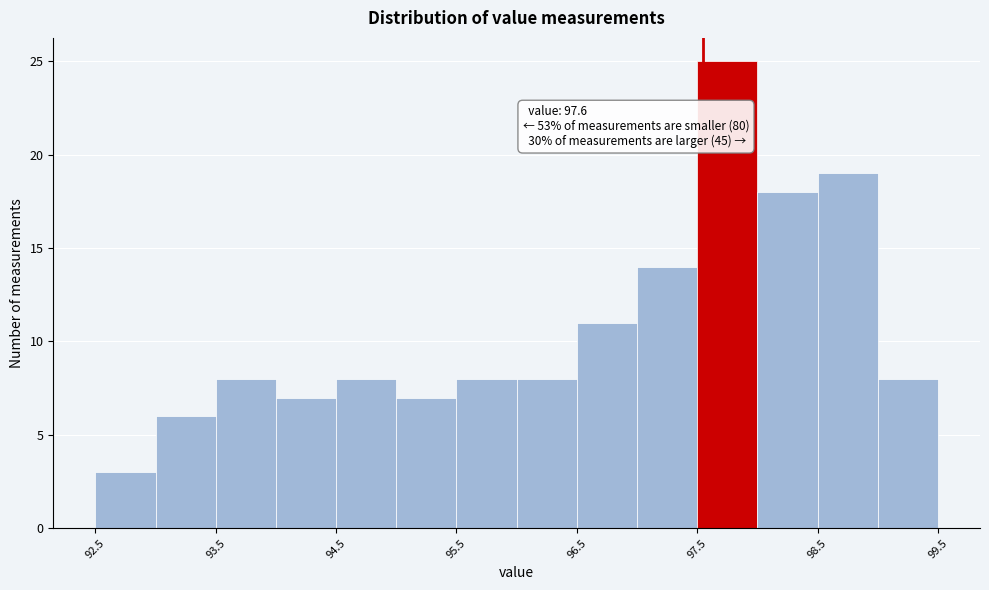

Over which range of the x-axis is the bar tallest?

97.55 to 98.05